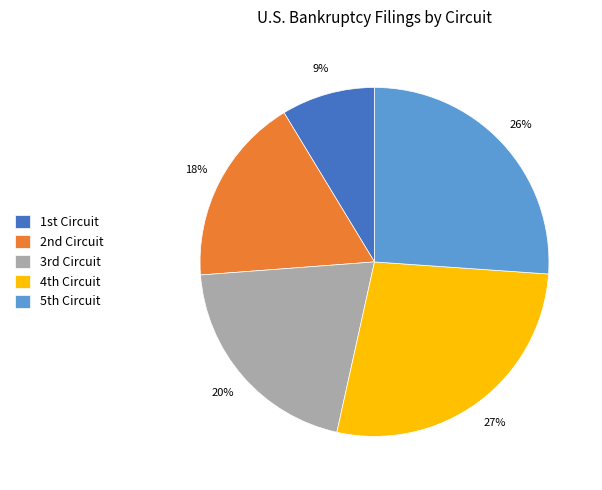

What is the largest slice in the pie chart?

4th Circuit